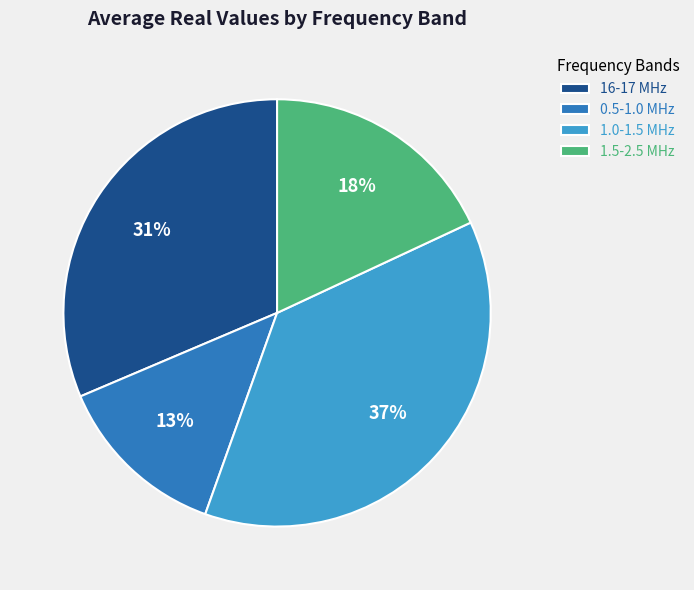

How many slices are in this pie chart?

4